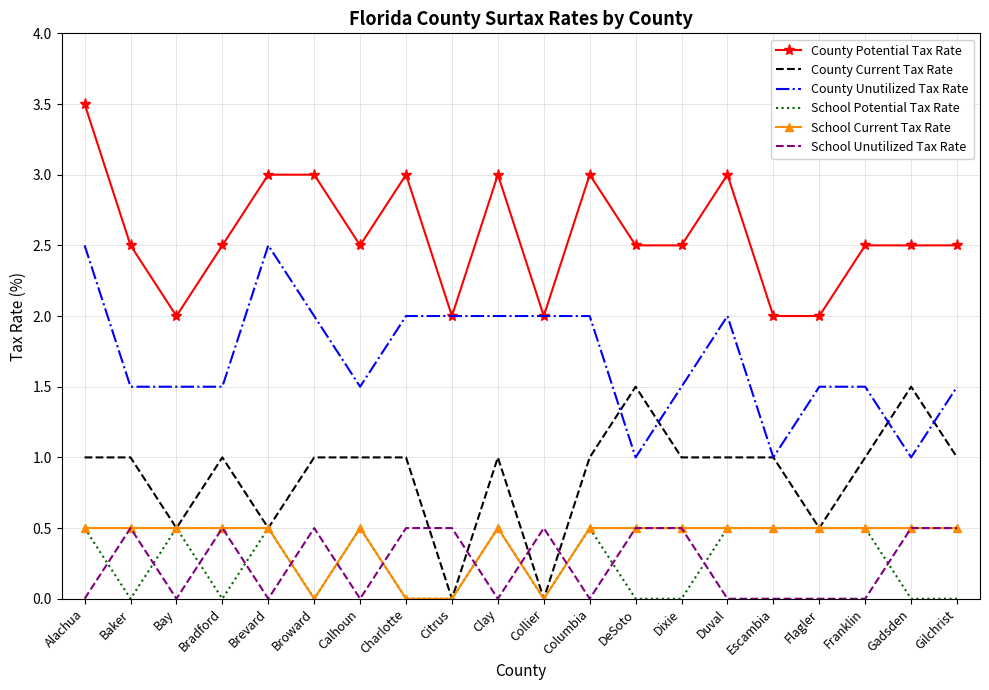

What is the greatest value displayed?

3.5